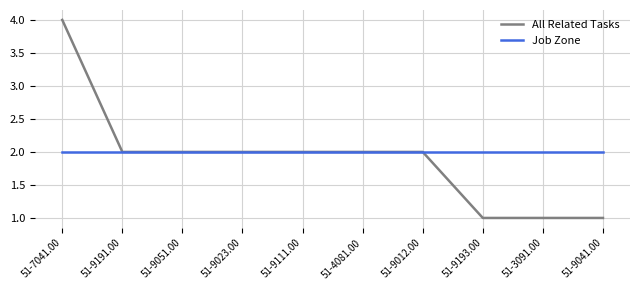

What is the total value across all series at 51-3091.00?

3